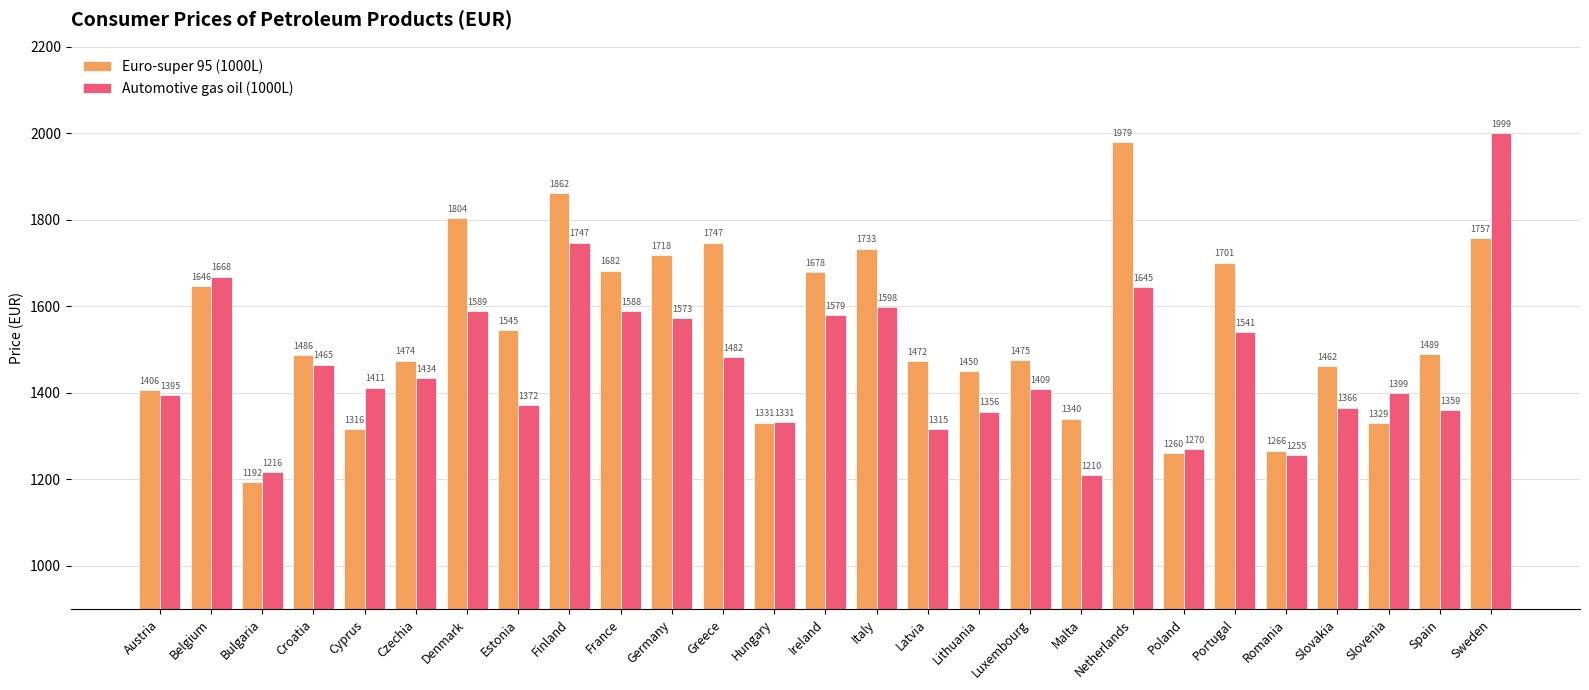

What is the total value across all series at Poland?

2530.8